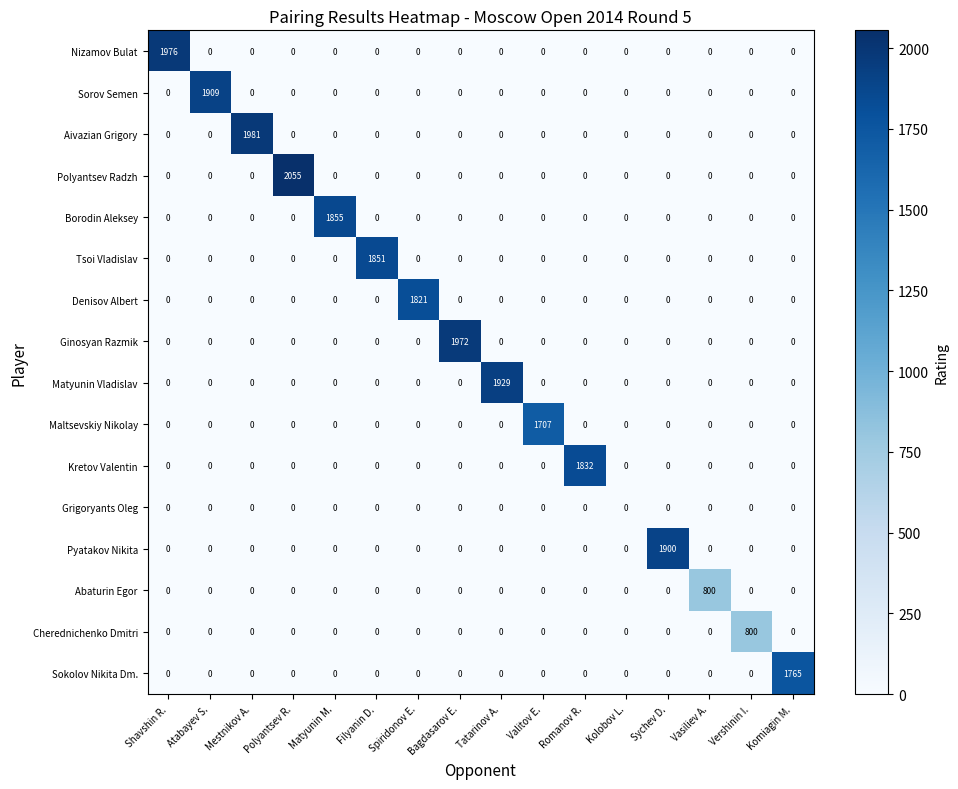

The Pyatakov Nikita series shows 0 at Komiagin M.. True or false?

True